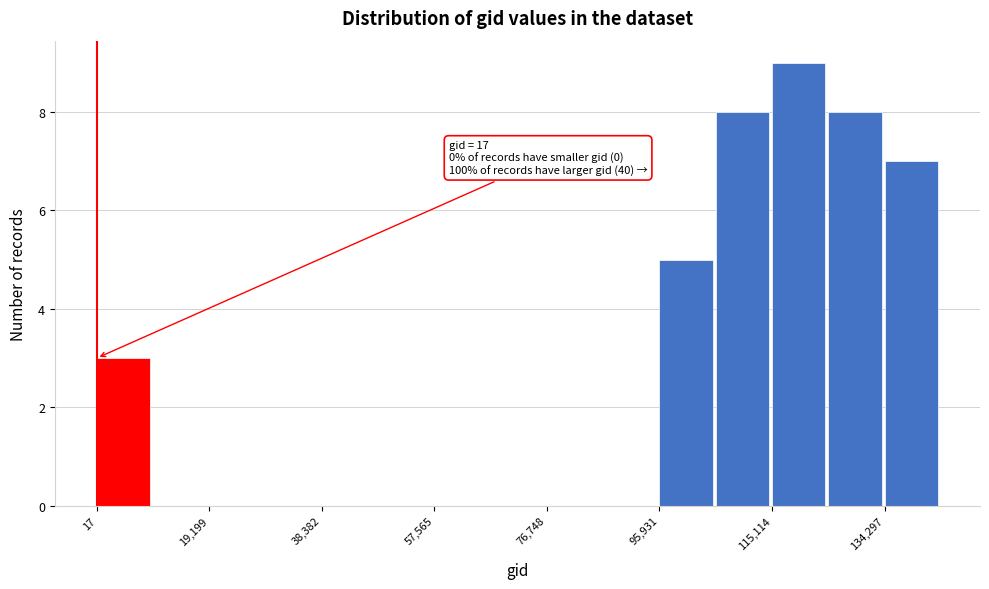

Which range on the x-axis has the tallest bar?

116000 to 124000